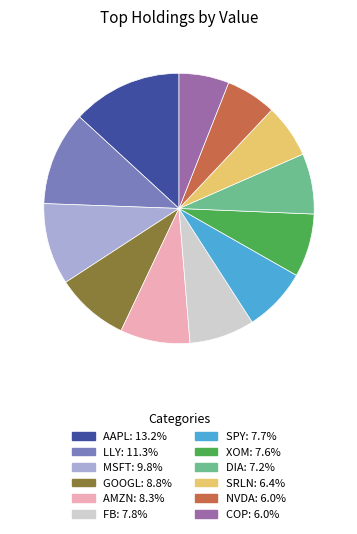

Which category has the biggest portion of the pie?

AAPL